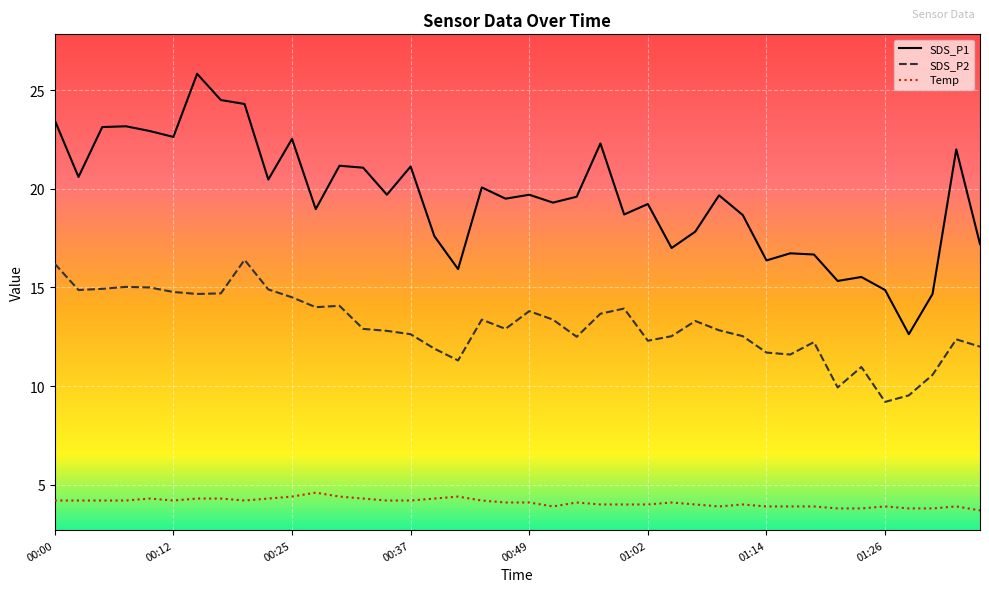

Which series has the largest total across all categories?

SDS_P1